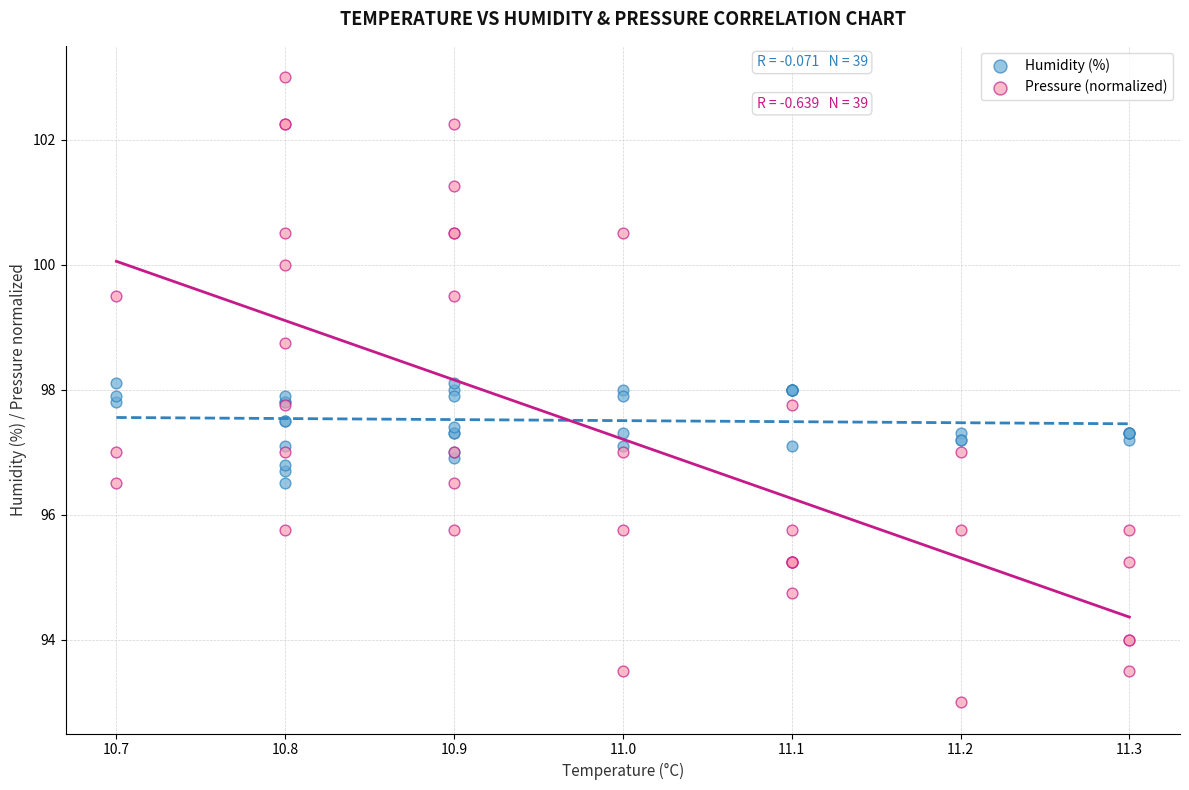

Which series has the largest Y range (max minus min)?

Pressure (normalized)